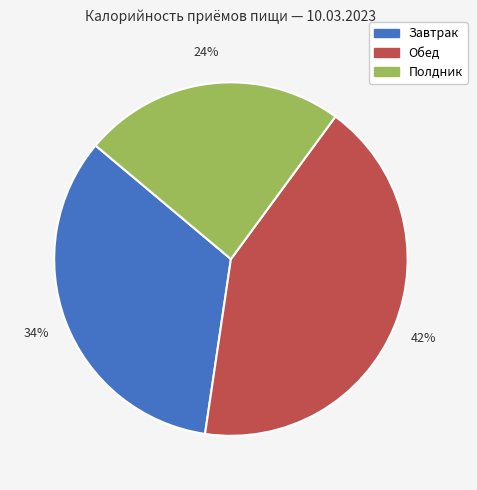

True or false: Завтрак accounts for 26% of the total.

False